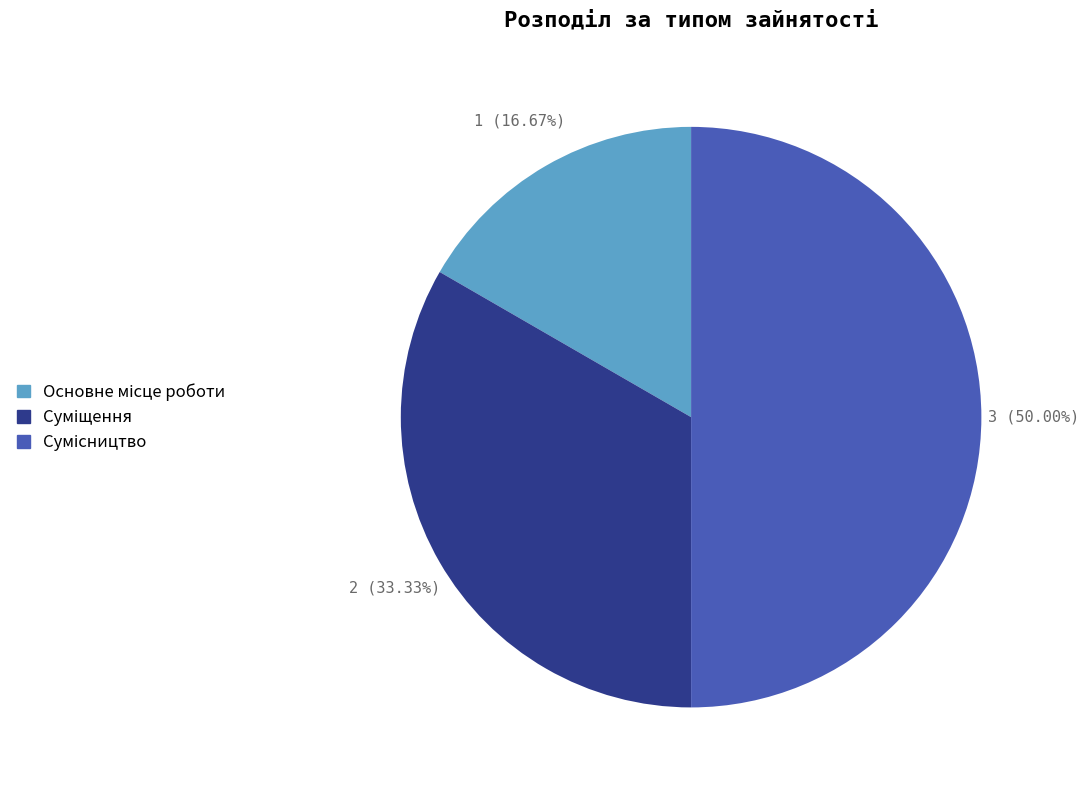

Is there a majority slice in this chart?

No